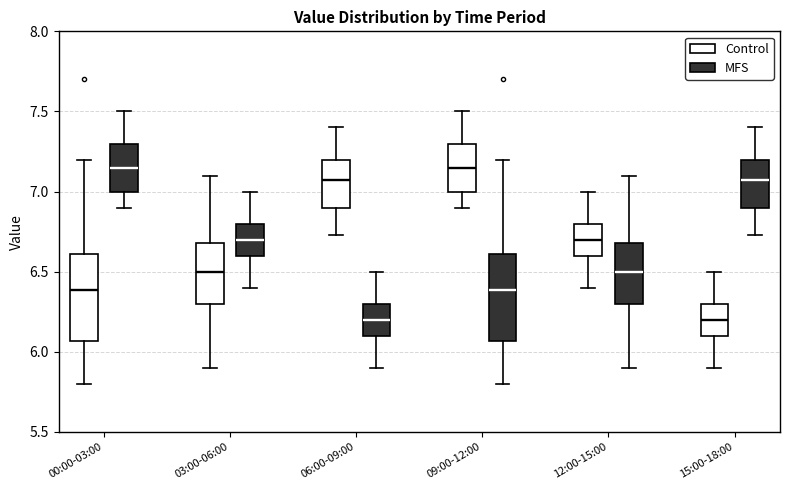

Reading left to right, transcribe this box plot: for each box, give where its median line is, the range the box spans, and where its two whiskers end, as read against the y-axis. The values are not printed on the chart, so give them approximately, as read against the axis.

00:00-03:00 (Control): median 6.40, box 6.05 to 6.60, whiskers 5.80 to 7.20
00:00-03:00 (MFS): median 7.15, box 7.00 to 7.30, whiskers 6.90 to 7.50
03:00-06:00 (Control): median 6.50, box 6.30 to 6.70, whiskers 5.90 to 7.10
03:00-06:00 (MFS): median 6.70, box 6.60 to 6.80, whiskers 6.40 to 7.00
06:00-09:00 (Control): median 7.05, box 6.90 to 7.20, whiskers 6.75 to 7.40
06:00-09:00 (MFS): median 6.20, box 6.10 to 6.30, whiskers 5.90 to 6.50
09:00-12:00 (Control): median 7.15, box 7.00 to 7.30, whiskers 6.90 to 7.50
09:00-12:00 (MFS): median 6.40, box 6.05 to 6.60, whiskers 5.80 to 7.20
12:00-15:00 (Control): median 6.70, box 6.60 to 6.80, whiskers 6.40 to 7.00
12:00-15:00 (MFS): median 6.50, box 6.30 to 6.70, whiskers 5.90 to 7.10
15:00-18:00 (Control): median 6.20, box 6.10 to 6.30, whiskers 5.90 to 6.50
15:00-18:00 (MFS): median 7.05, box 6.90 to 7.20, whiskers 6.75 to 7.40